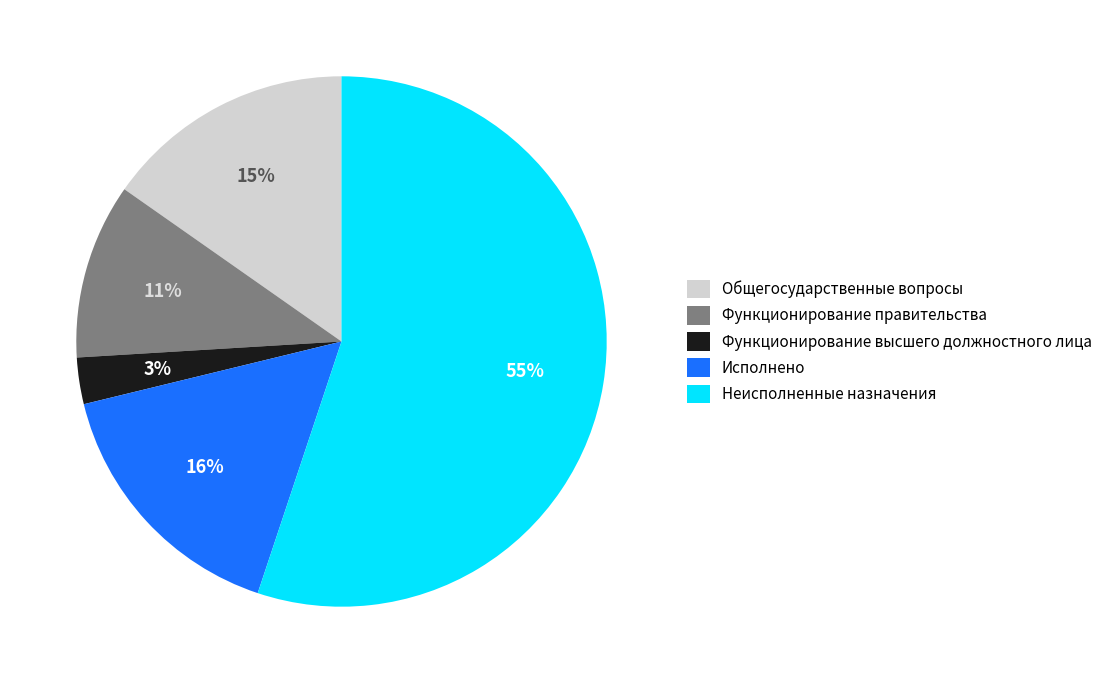

Is there a majority slice in this chart?

Yes